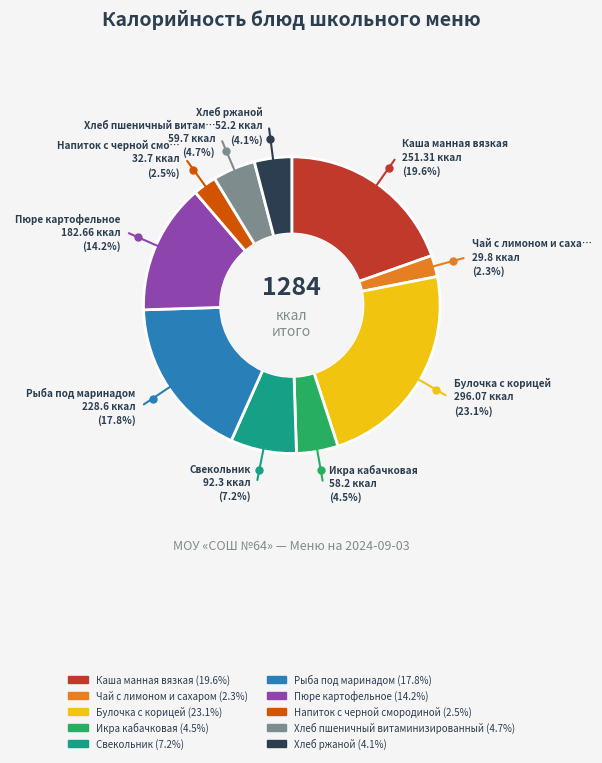

What percentage do Чай с лимоном и сахаром and Каша манная вязкая together represent?

21.9%